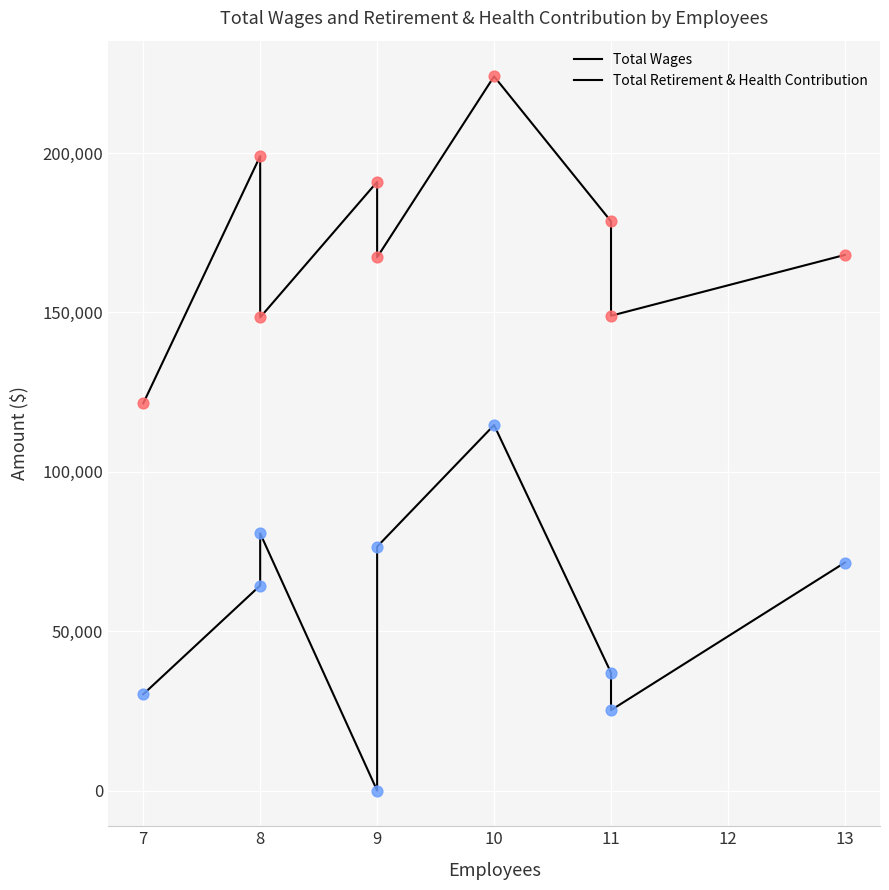

What are all the series names shown in the legend?

Total Wages, Total Retirement & Health Contribution